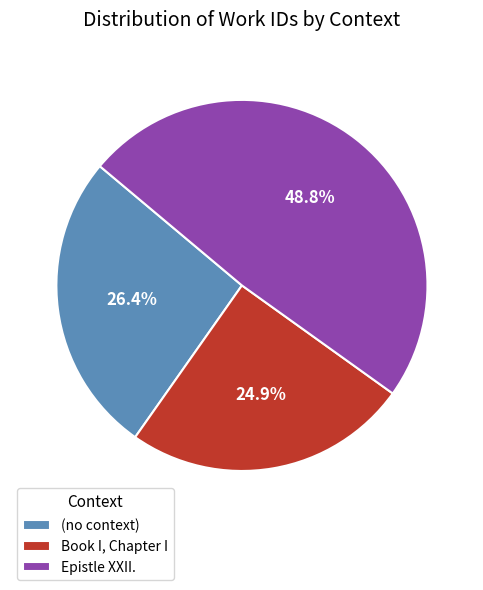

Between (no context) and Book I, Chapter I, which is larger?

(no context)